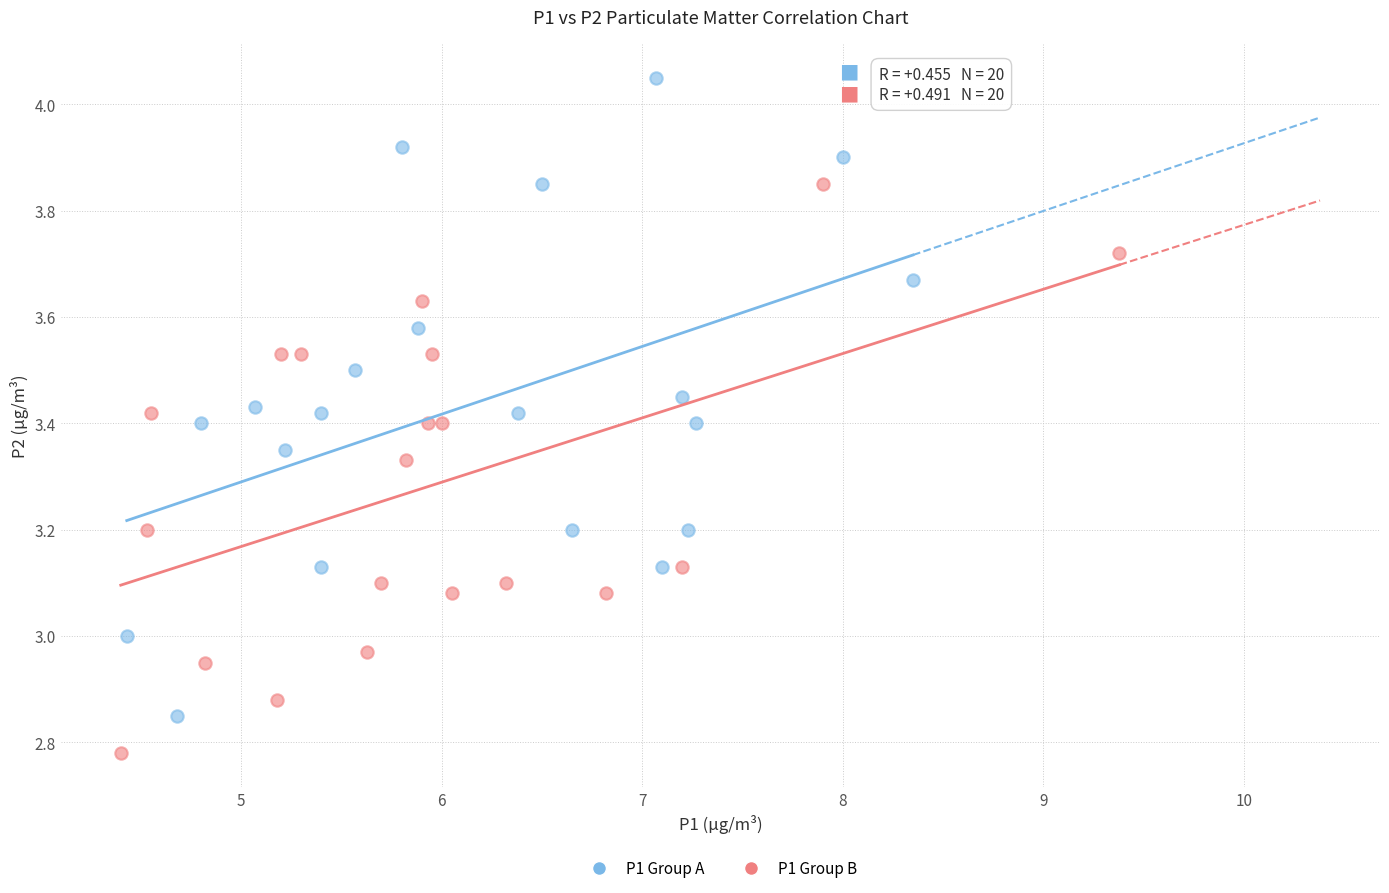

Which series reaches the maximum Y coordinate?

P1 Group A